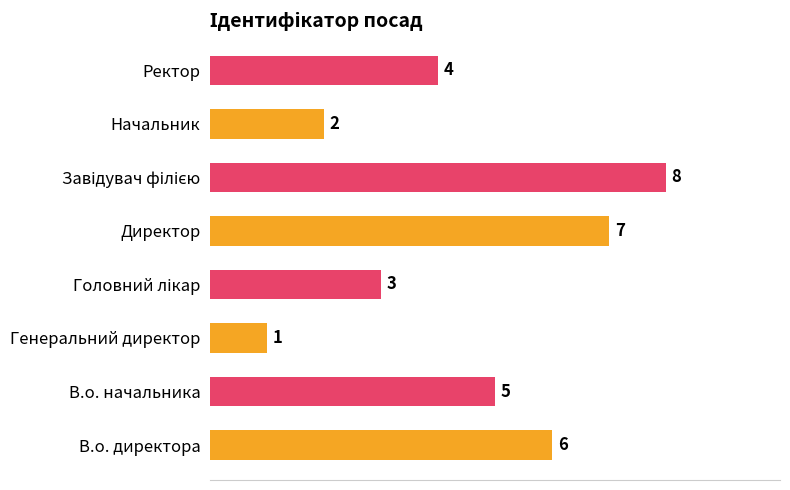

Reading bottom to top, extract all data points from this chart.

6	5	1	3	7	8	2	4